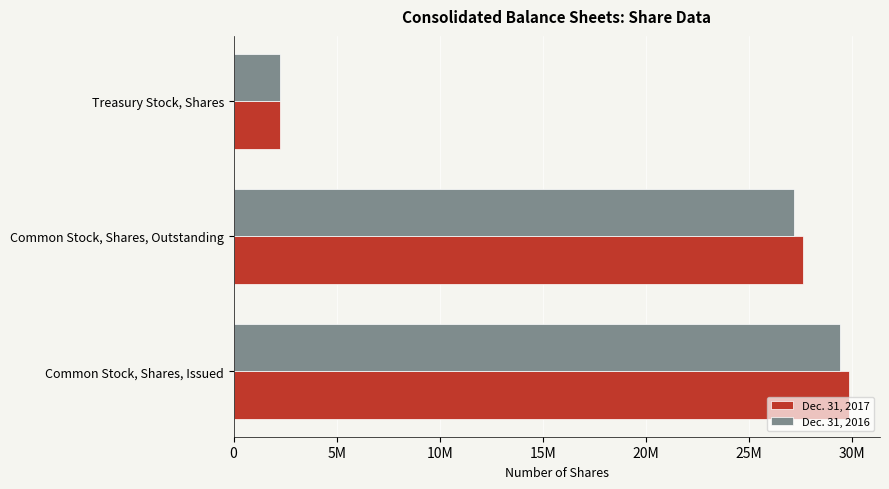

What position from the right is Common Stock, Shares, Issued?

3